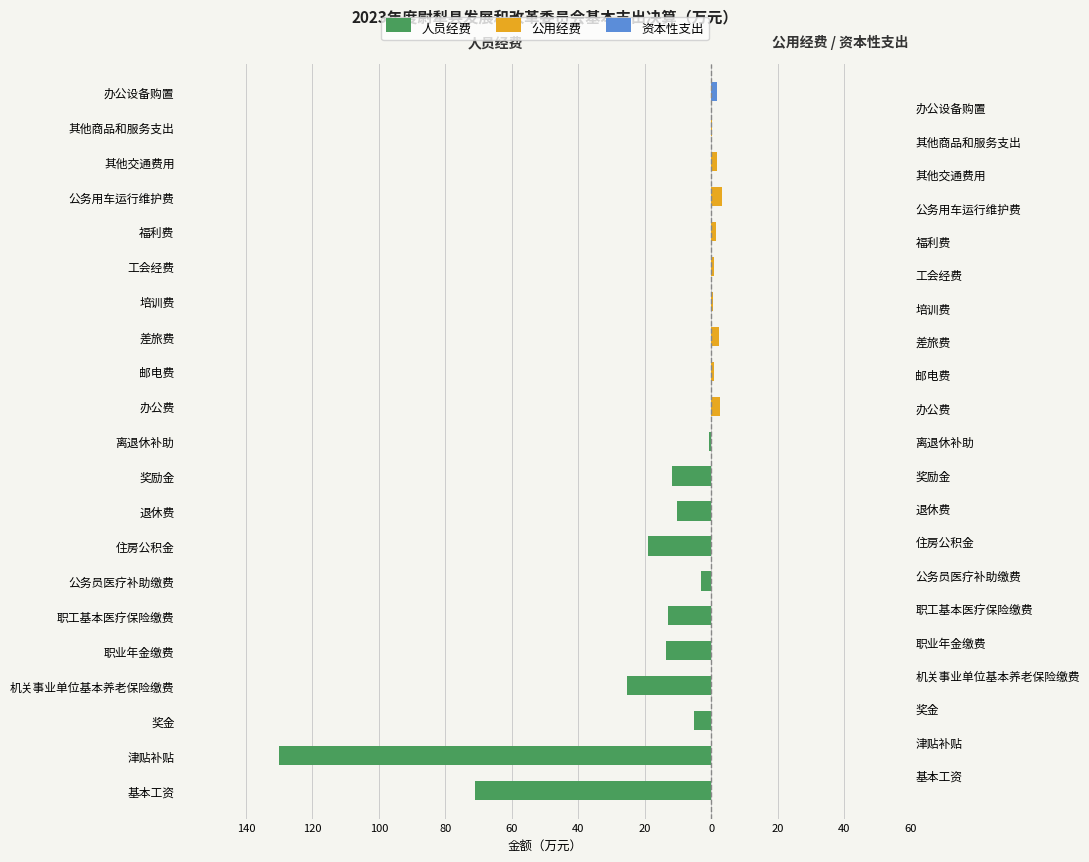

Which has a higher value, 职工基本医疗保险缴费 or 邮电费?

邮电费